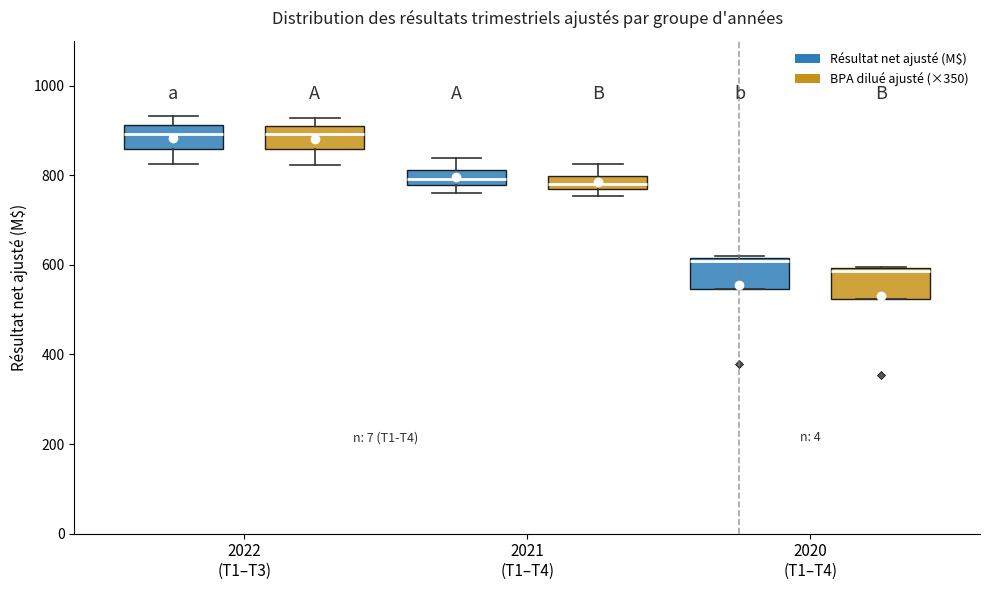

Where is the lower edge of the box for 2020 (T1–T4) (BPA dilué ajusté (×350)) on the y-axis? The values are not printed on the chart, so give them approximately, as read against the axis.

520